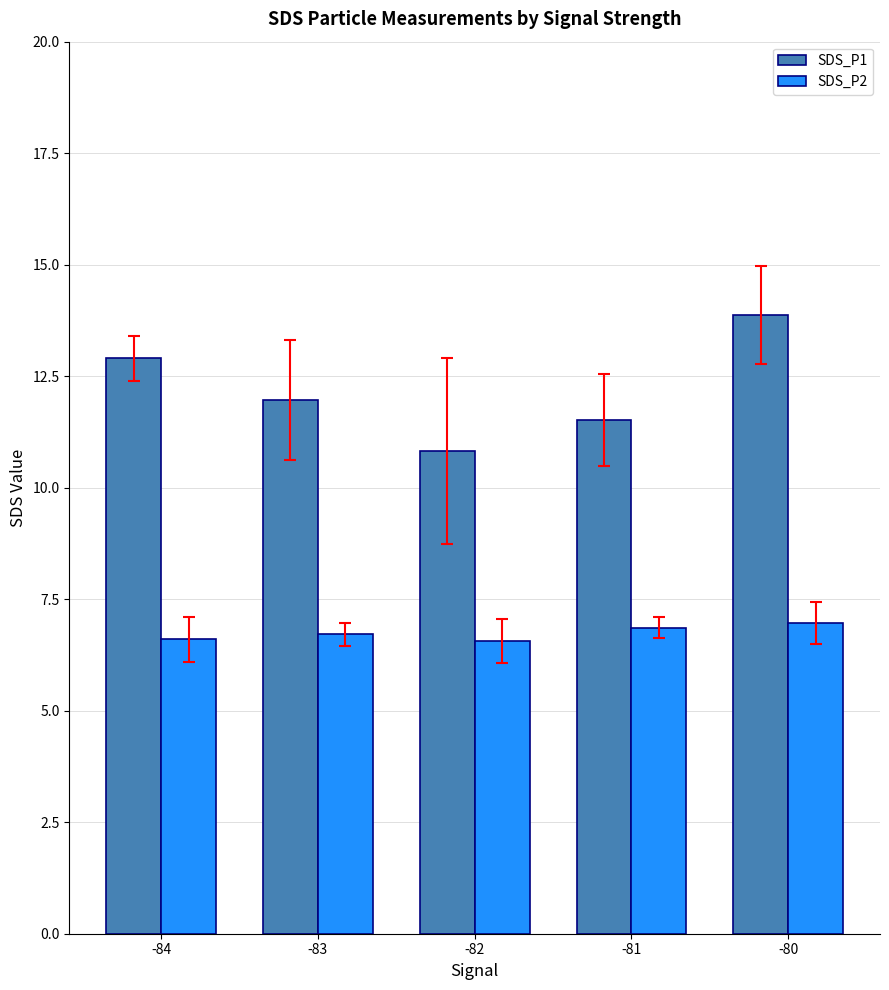

Rank the series at -83 from lowest to highest value.

SDS_P2, SDS_P1